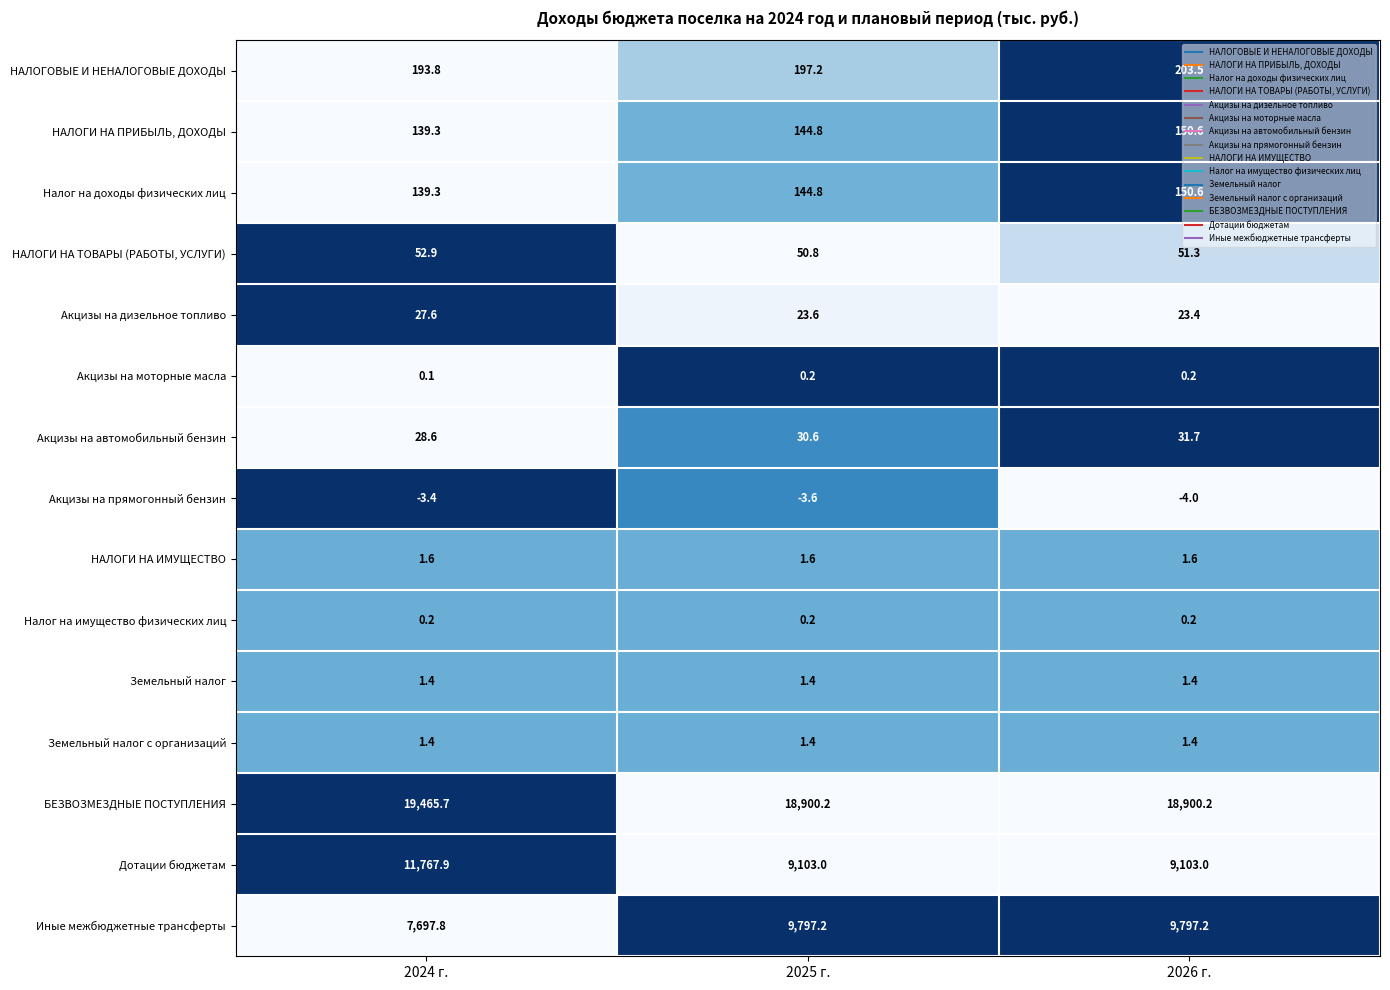

Rank the categories by Акцизы на дизельное топливо value from lowest to highest.

2026 г., 2025 г., 2024 г.